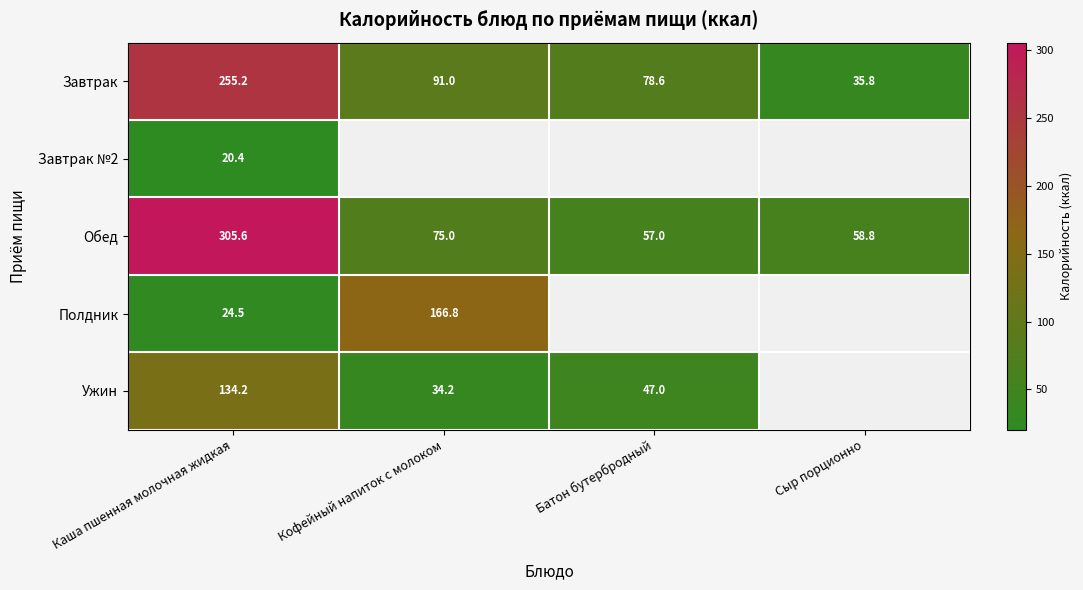

At how many categories does at least one series exceed 143?

2